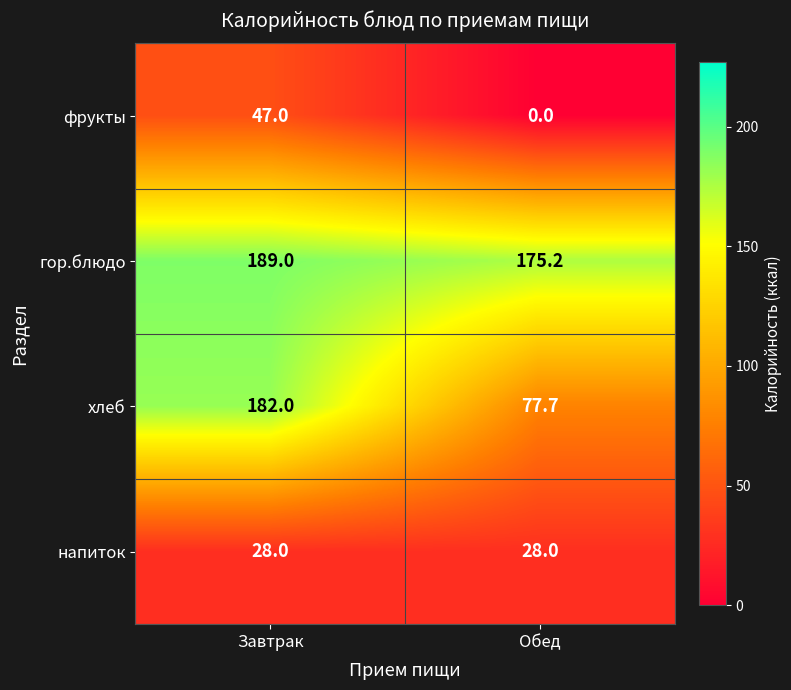

Rank the series at Завтрак from lowest to highest value.

напиток, фрукты, хлеб, гор.блюдо